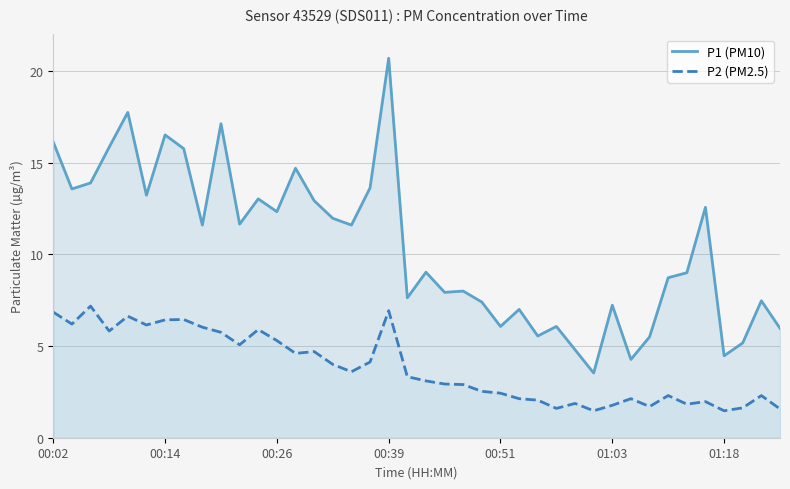

How many lines are shown in the chart?

2